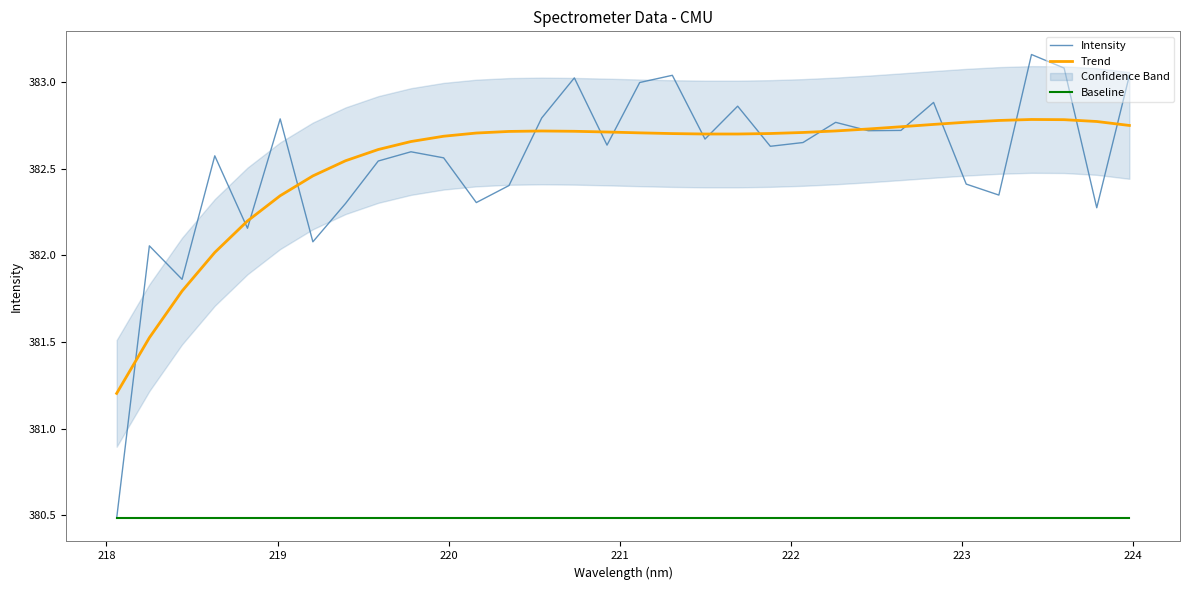

Rank the series by their maximum value, from highest to lowest.

Intensity, Trend, Baseline